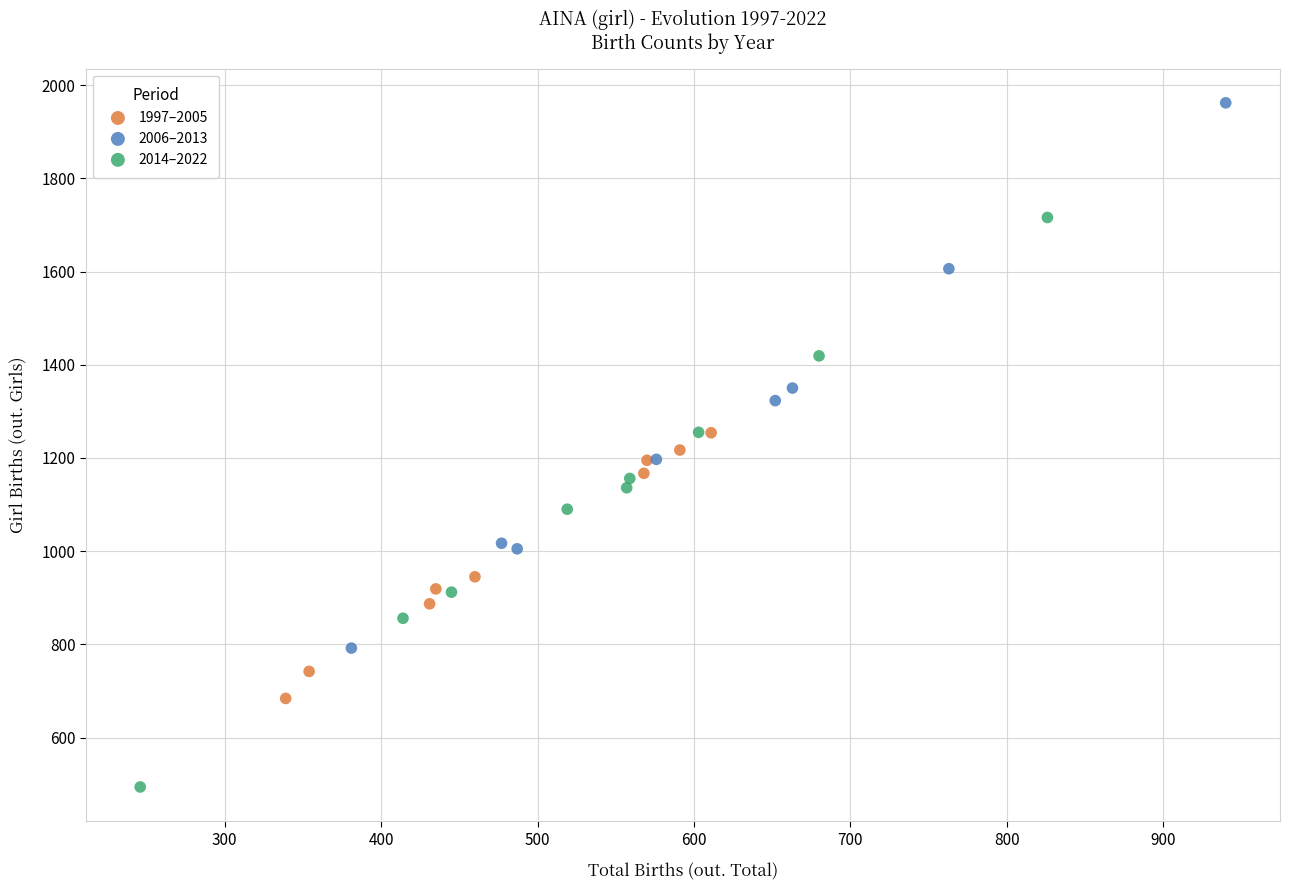

What are all the series names shown in the legend?

1997–2005, 2006–2013, 2014–2022